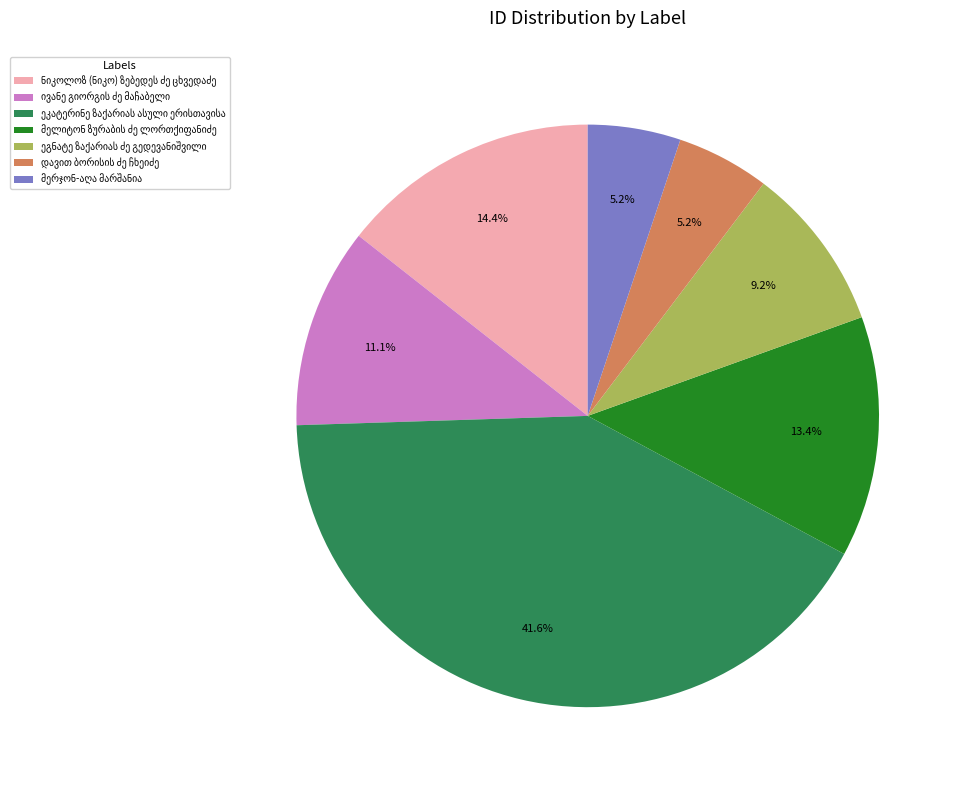

Is there any slice that represents more than half of the pie?

No